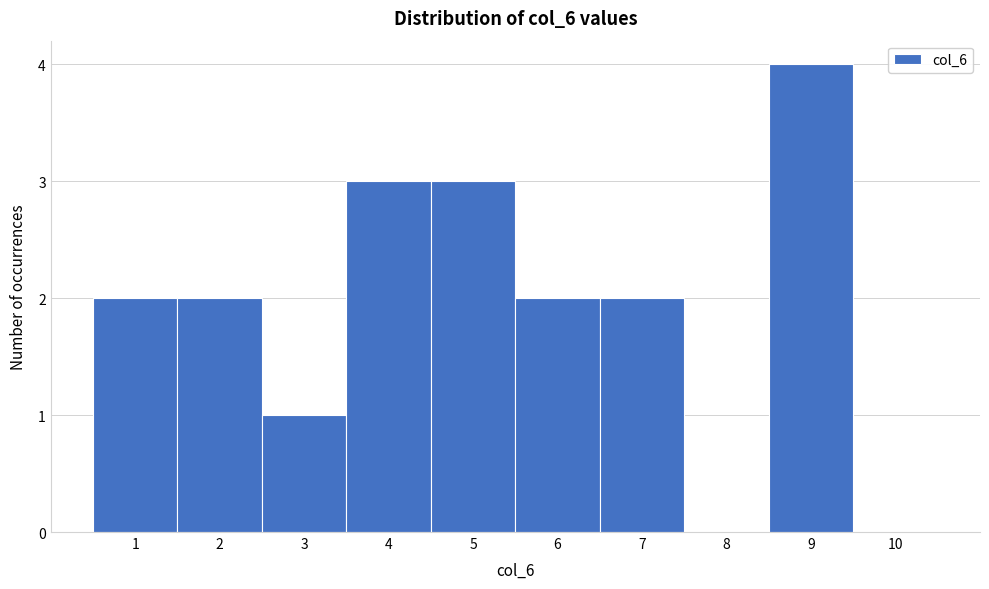

Reading left to right, list every bar in this chart as the range it spans on the x-axis followed by its height. The values are not printed on the chart, so give them approximately, as read against the axis.

0.5 to 1.5: 2
1.5 to 2.5: 2
2.5 to 3.5: 1
3.5 to 4.5: 3
4.5 to 5.5: 3
5.5 to 6.5: 2
6.5 to 7.5: 2
7.5 to 8.5: 0
8.5 to 9.5: 4
9.5 to 10.5: 0